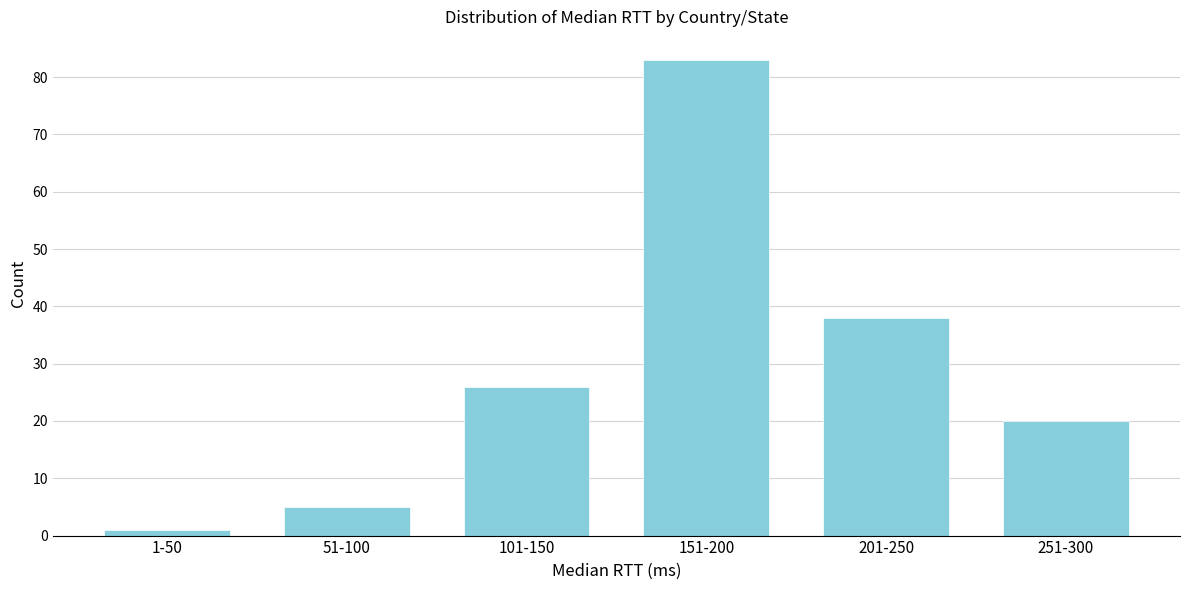

Reading left to right, list all the values displayed in this chart.

1-50=1	51-100=5	101-150=26	151-200=83	201-250=38	251-300=20